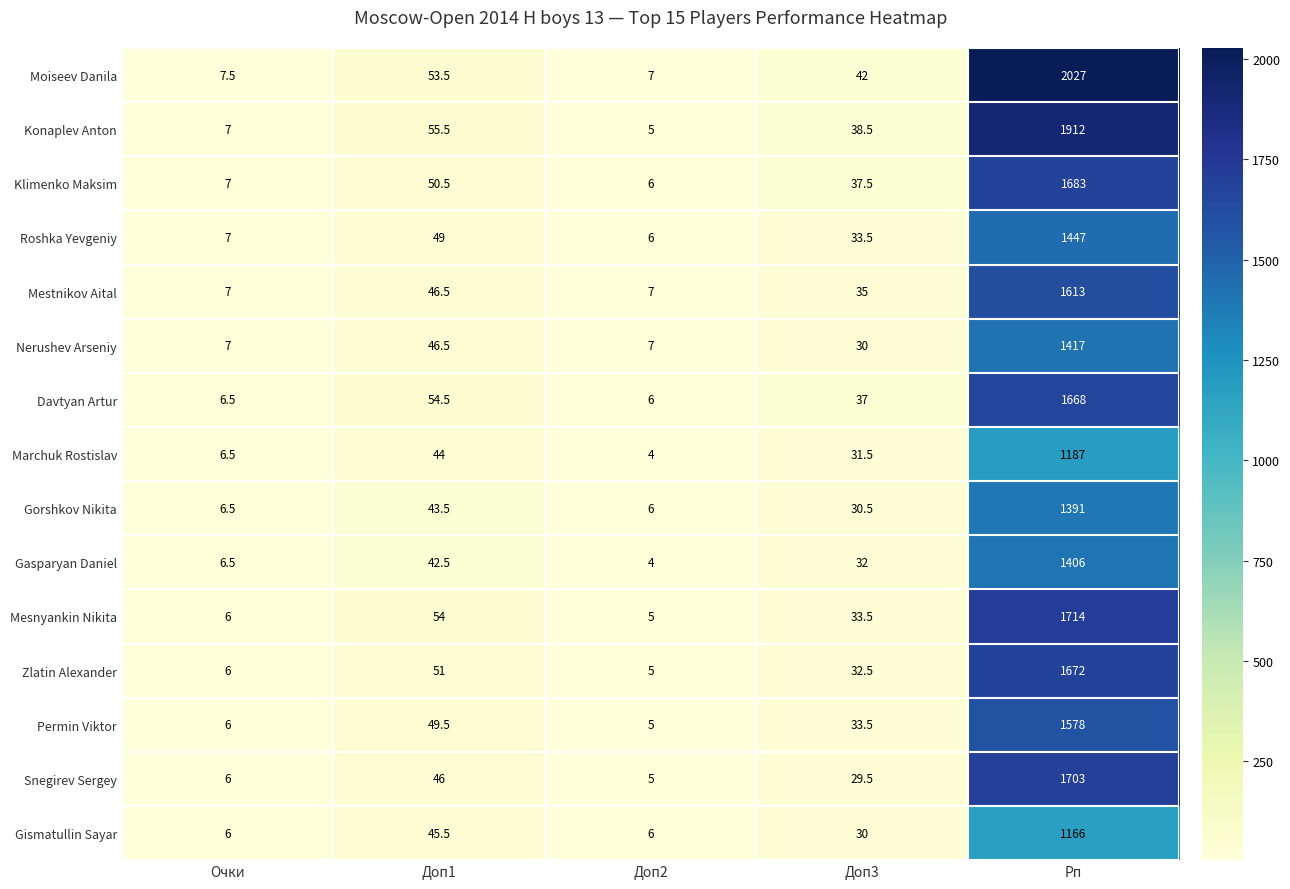

What is the spread (max minus min) of values at Доп2?

3.0